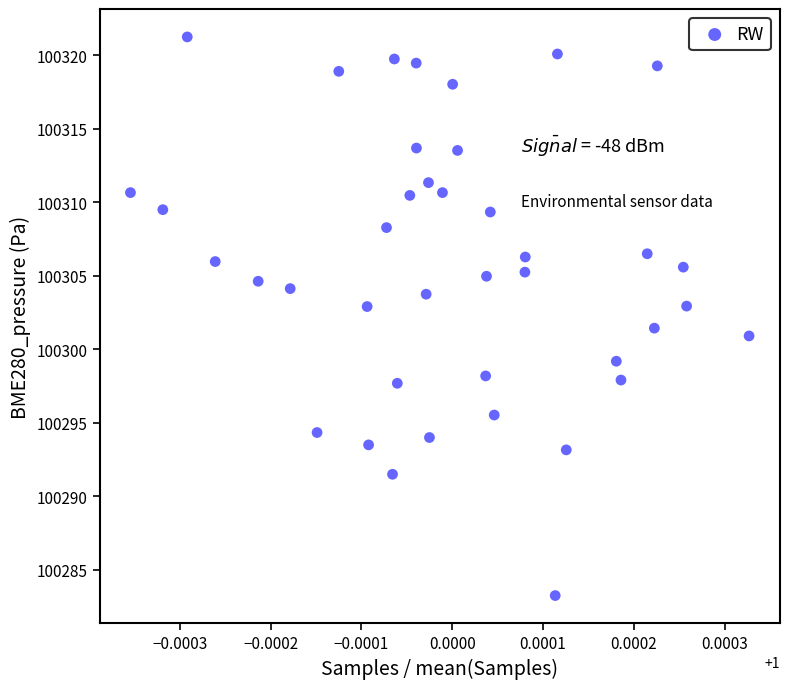

What is the range of Y values (max minus min)?

38.0